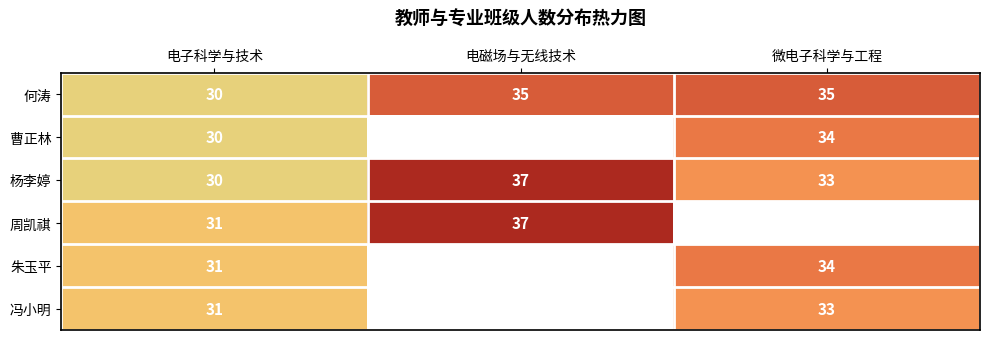

Is it true that 冯小明 equals 11.1 at 电子科学与技术?

False